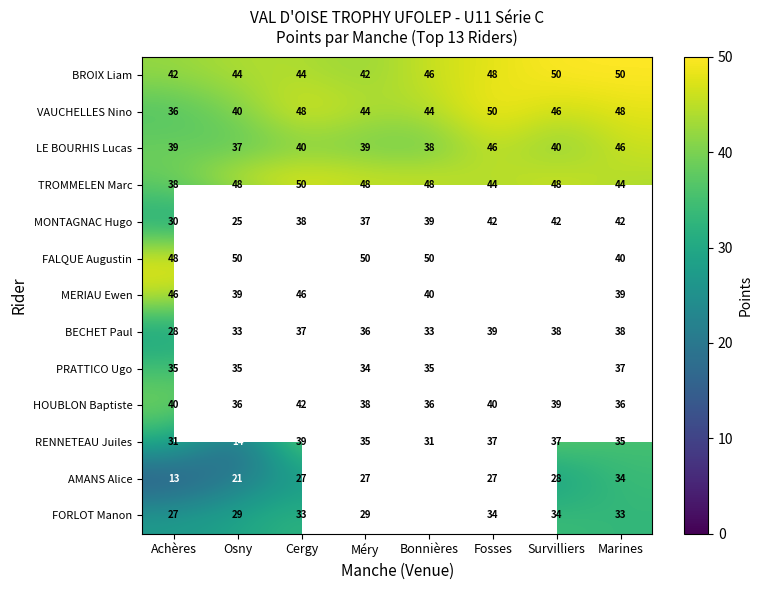

What is the total value across all series at Marines?

522